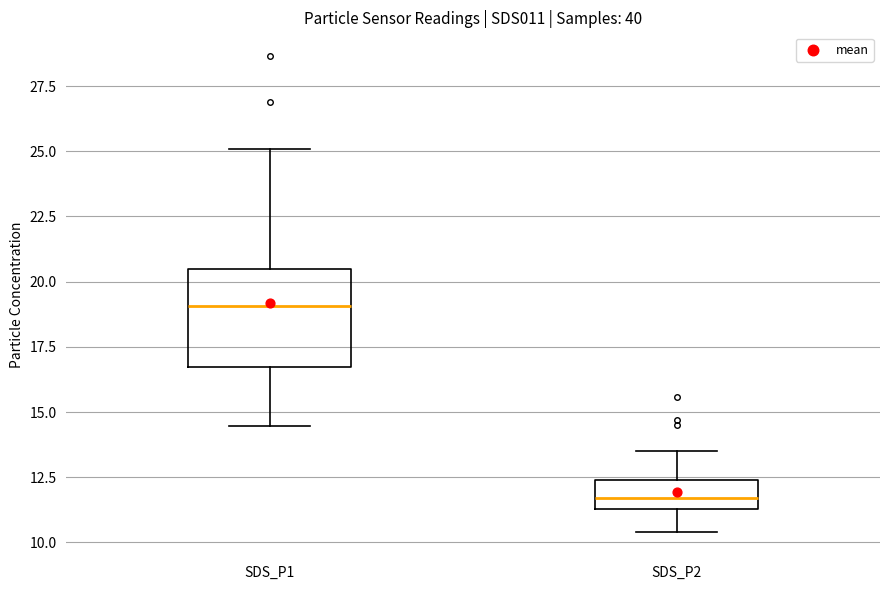

Where does the lower whisker of the box for SDS_P2 end on the y-axis? The values are not printed on the chart, so give them approximately, as read against the axis.

10.5